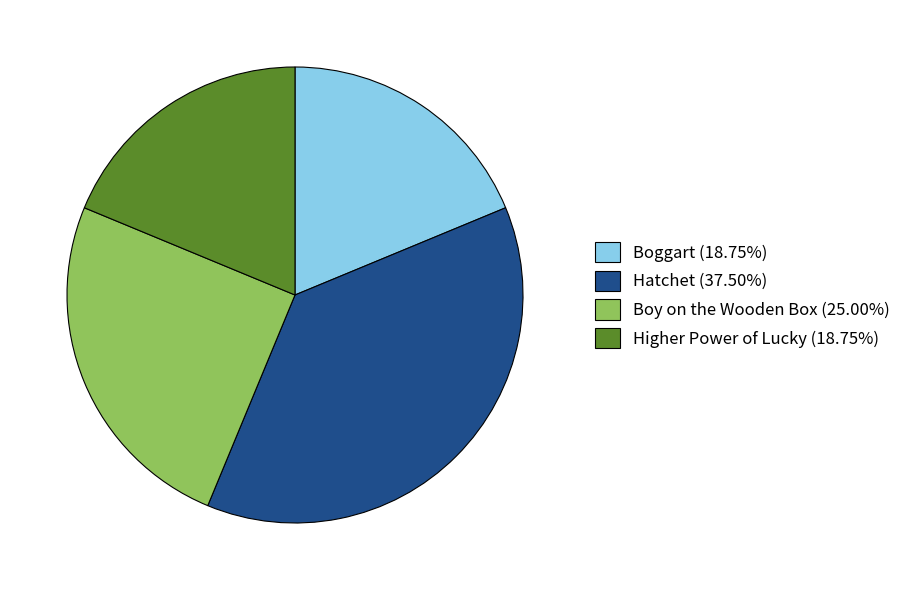

Is Higher Power of Lucky (18.75%) the majority of the pie?

No